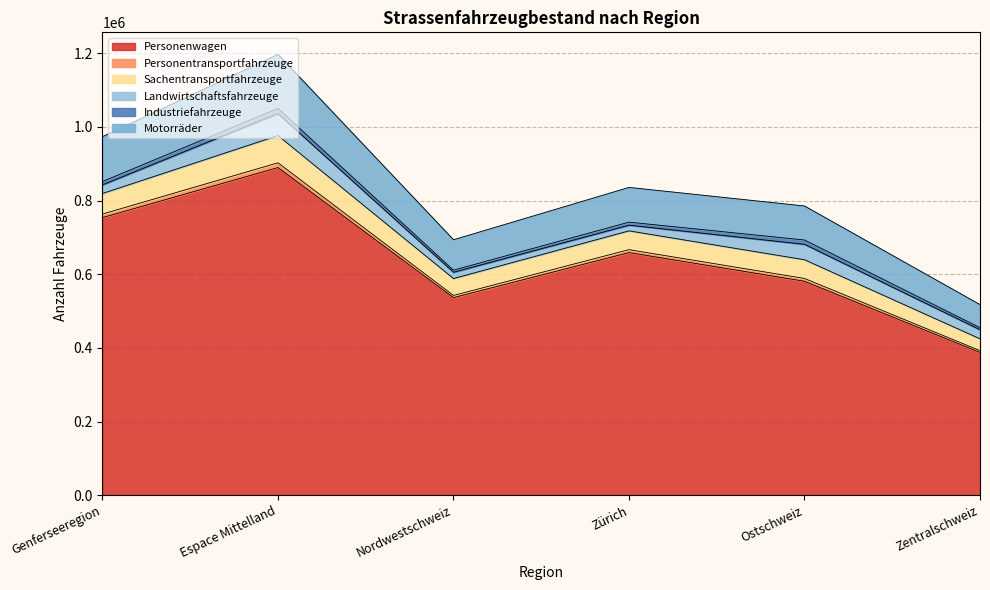

Does the chart have visible grid lines?

Yes